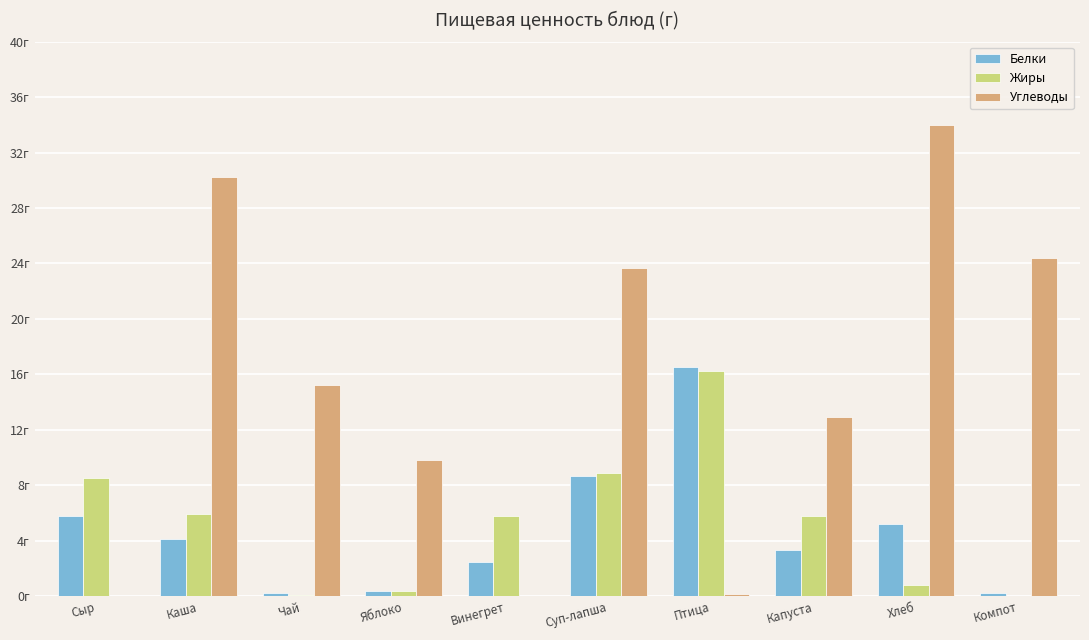

What are all the series names shown in the legend?

Белки, Жиры, Углеводы